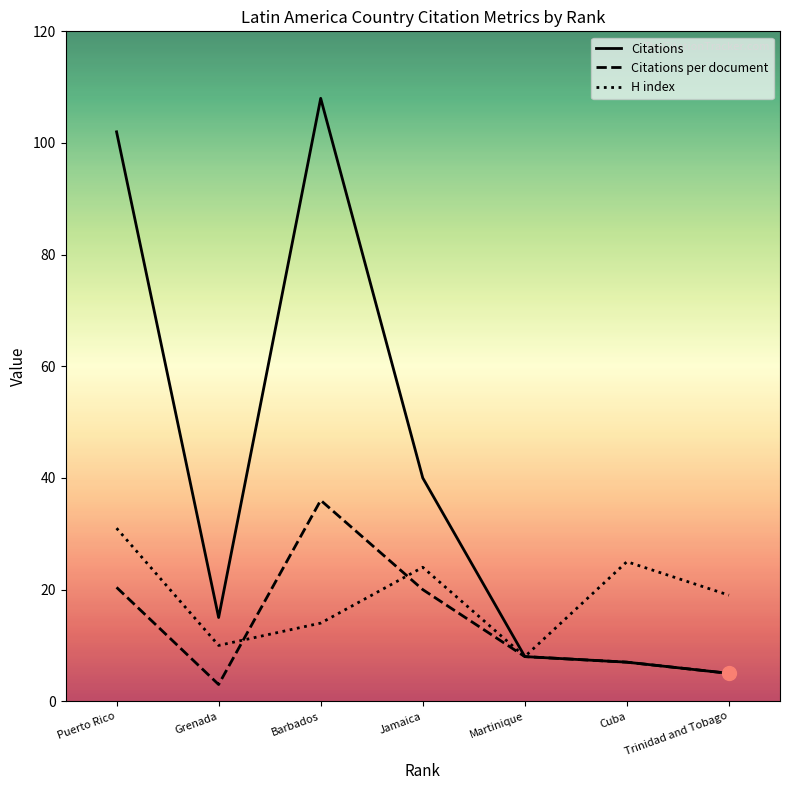

At Grenada, list the series in order from smallest to largest.

Citations per document, H index, Citations